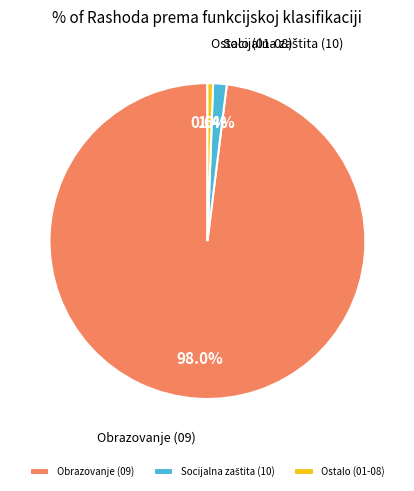

To the nearest percent, what is the difference between the largest and smallest slice percentages?

97%